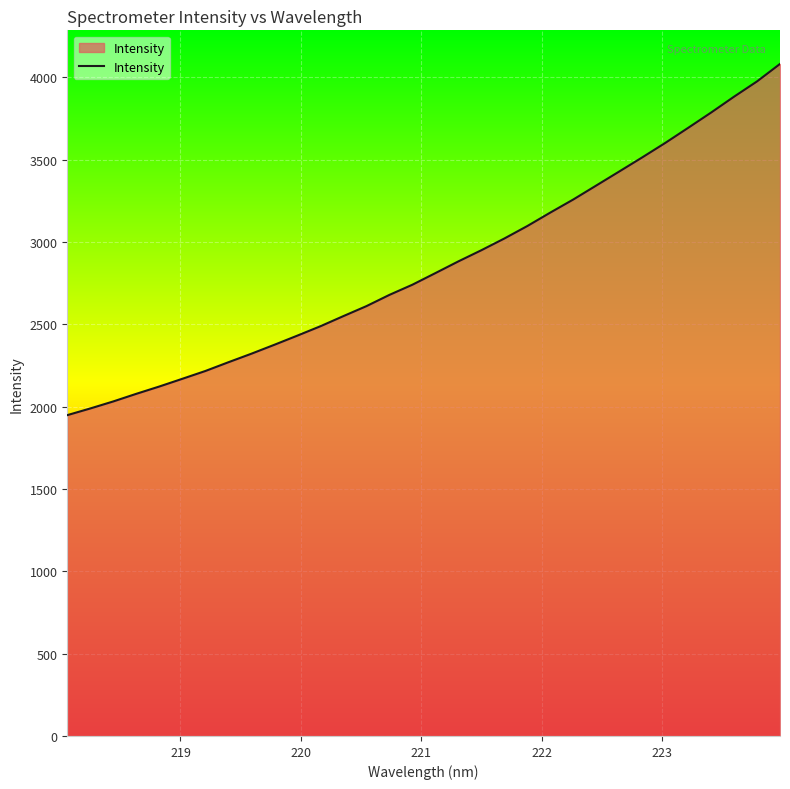

What is the sum of all values?

91505.0